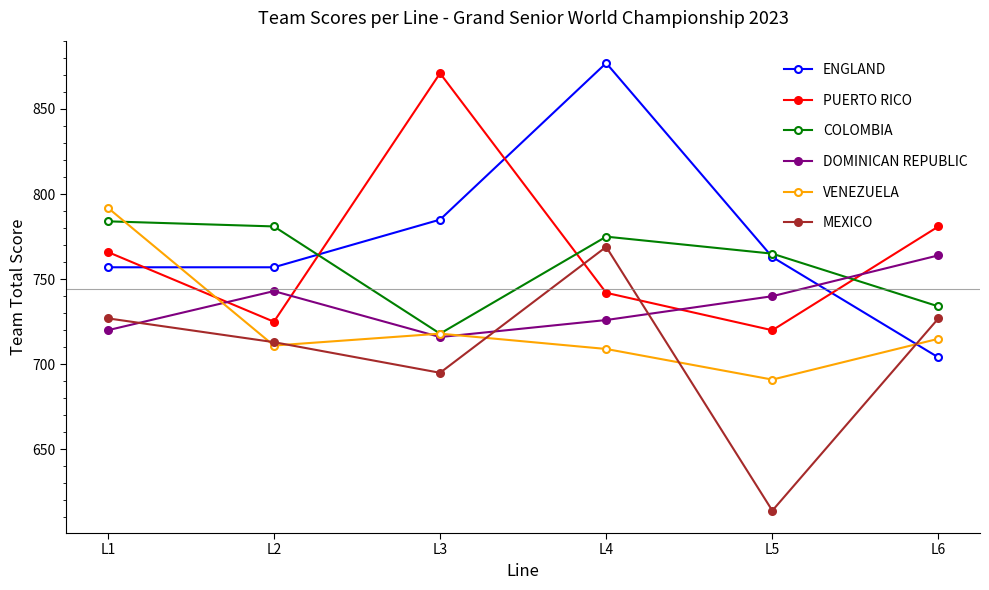

Reading left to right, transcribe all the data shown in this chart.

ENGLAND: 757	757	785	877	763	704
PUERTO RICO: 766	725	871	742	720	781
COLOMBIA: 784	781	718	775	765	734
DOMINICAN REPUBLIC: 720	743	716	726	740	764
VENEZUELA: 792	711	718	709	691	715
MEXICO: 727	713	695	769	614	727